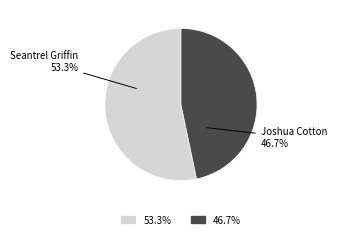

Is there a majority slice in this chart?

Yes